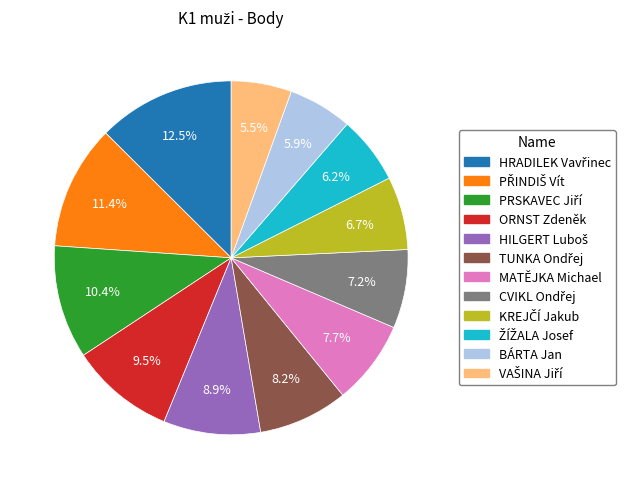

What portion of the pie excludes MATĚJKA Michael?

92.3%